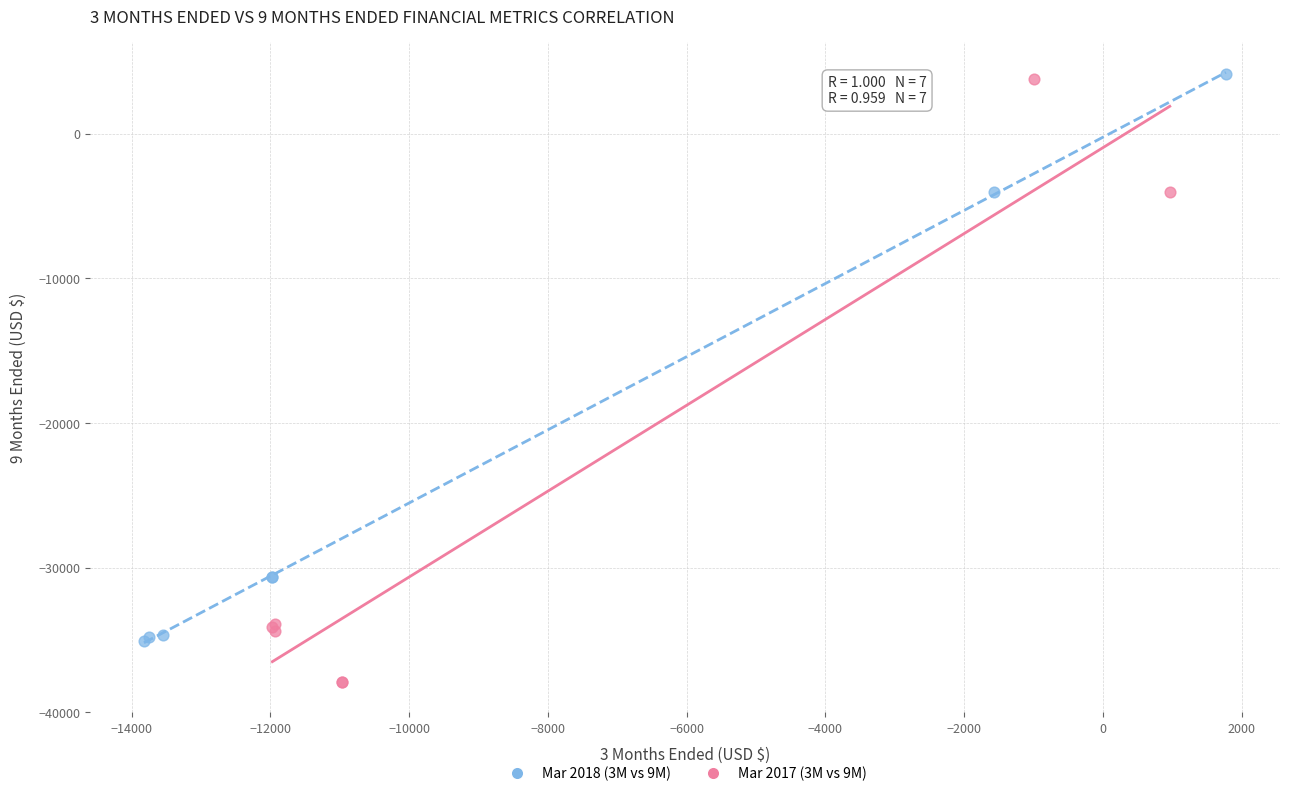

Which series has the largest Y range (max minus min)?

Mar 2017 (3M vs 9M)